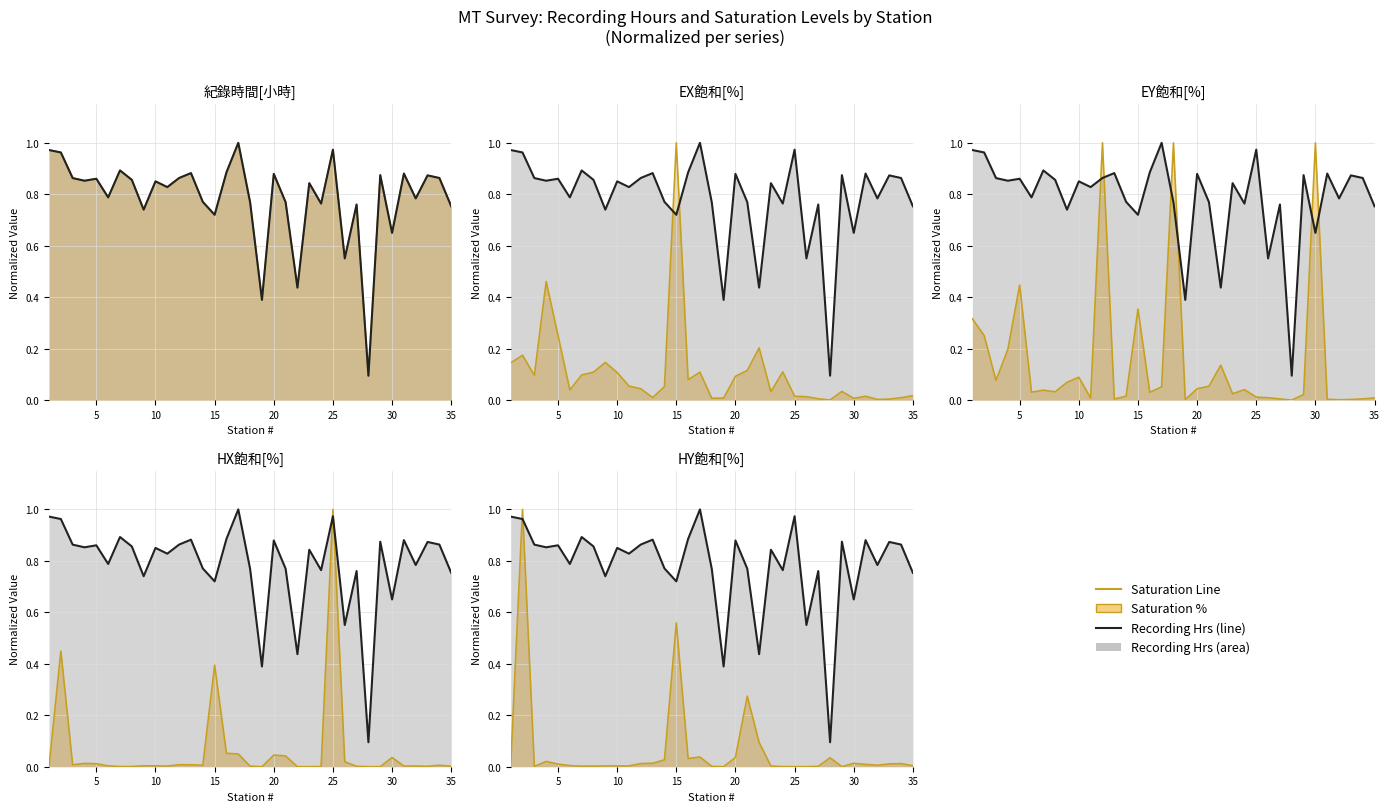

True or false: HX飽和[%] has more than 2 points higher than both neighbors.

True